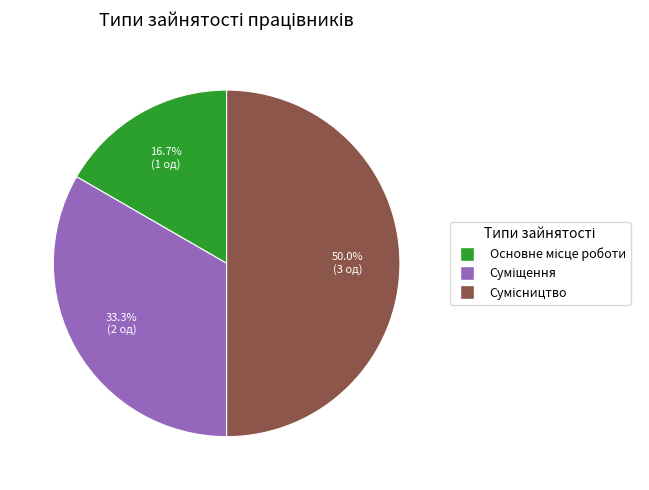

Is Основне місце роботи the majority of the pie?

No